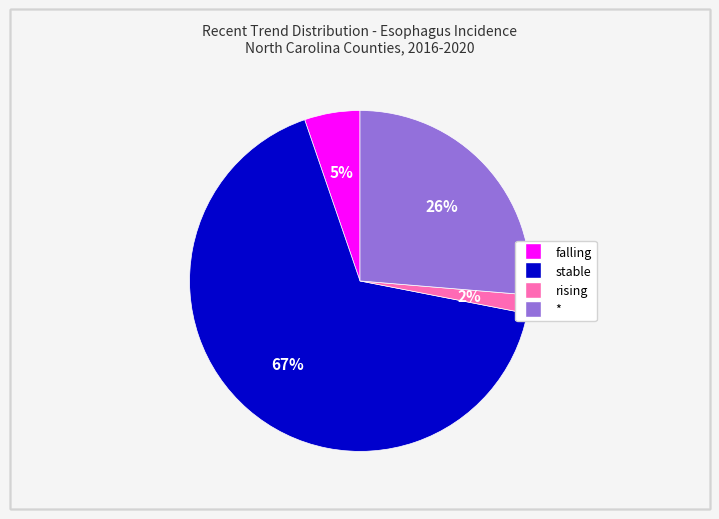

To the nearest percent, what portion does stable represent?

67%